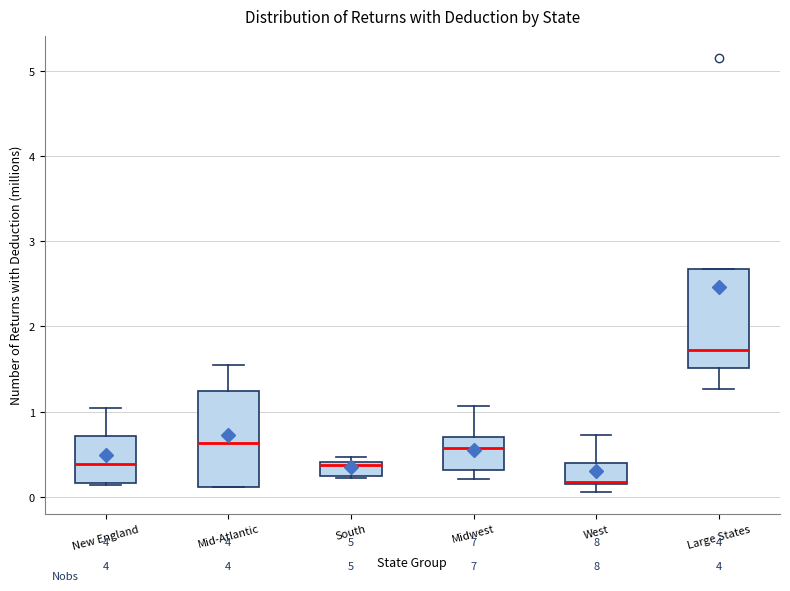

Where does the median line of the box for New England sit on the y-axis? The values are not printed on the chart, so give them approximately, as read against the axis.

0.4